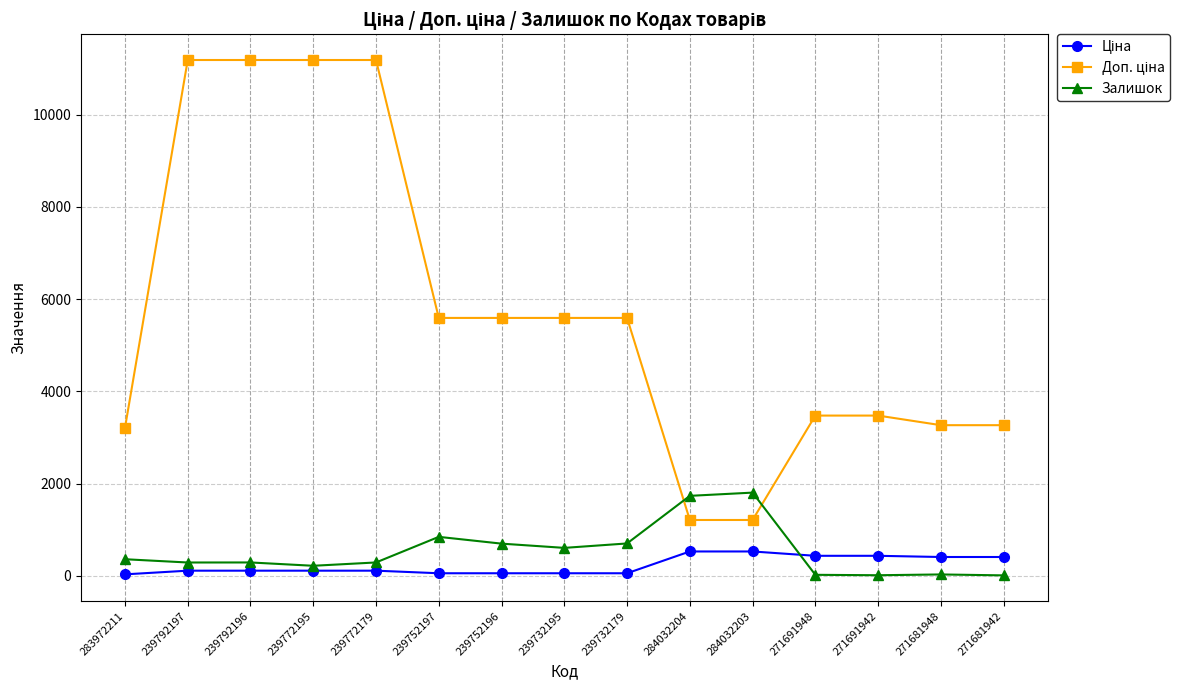

What is the value of the Залишок point at the 2nd from the left?

289.0